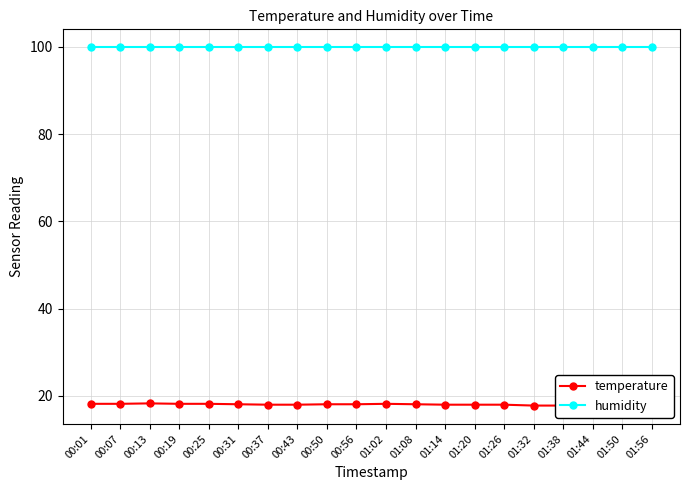

How many values in the temperature series exceed 18?

10